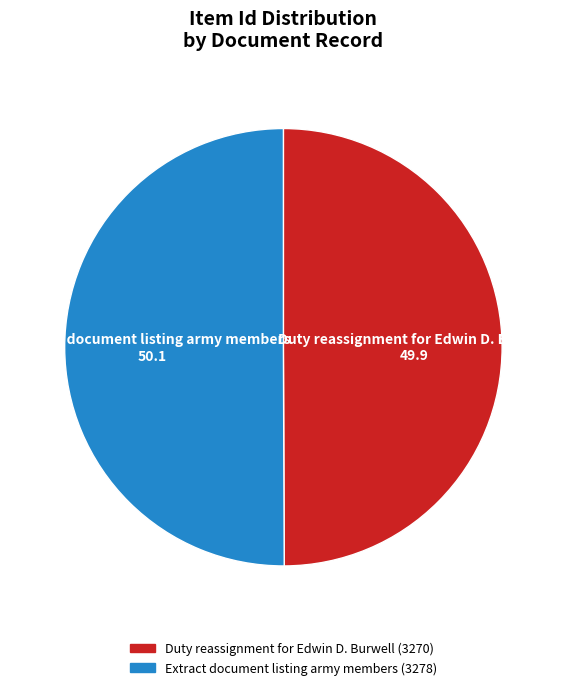

Combined, do Duty reassignment for Edwin D. Burwell and Extract document listing army members account for over 50%?

Yes